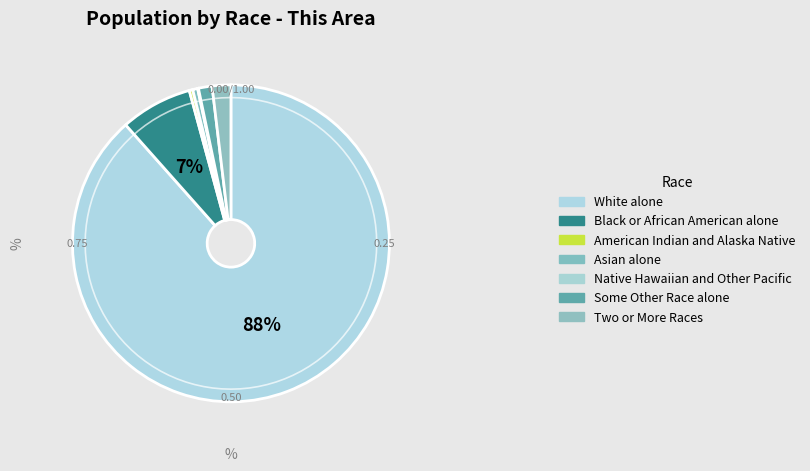

Is there a majority slice in this chart?

Yes